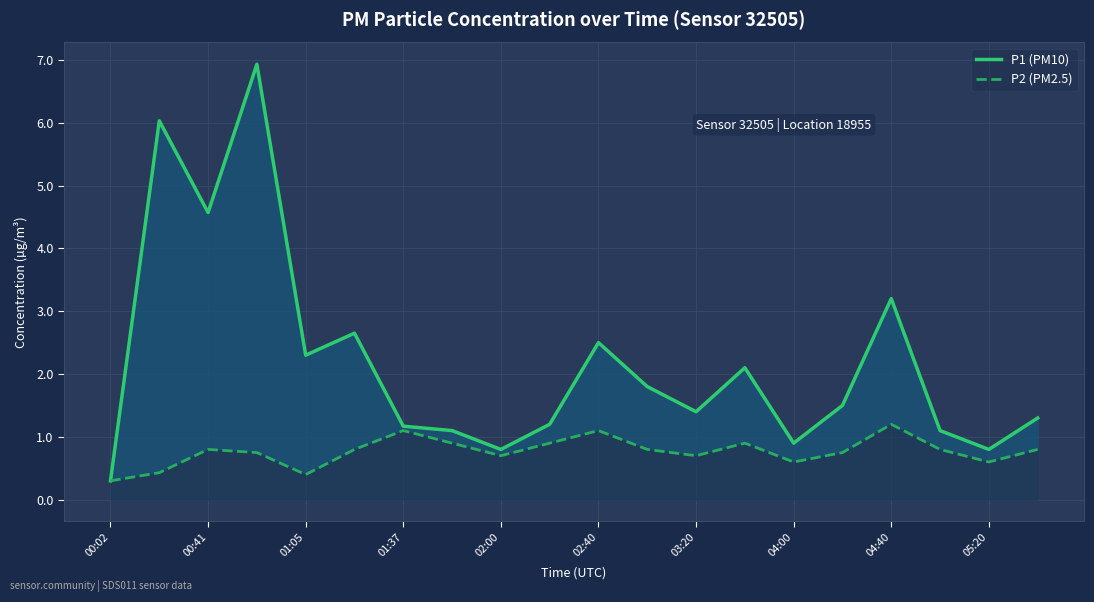

What is the minimum value shown in the chart?

0.3